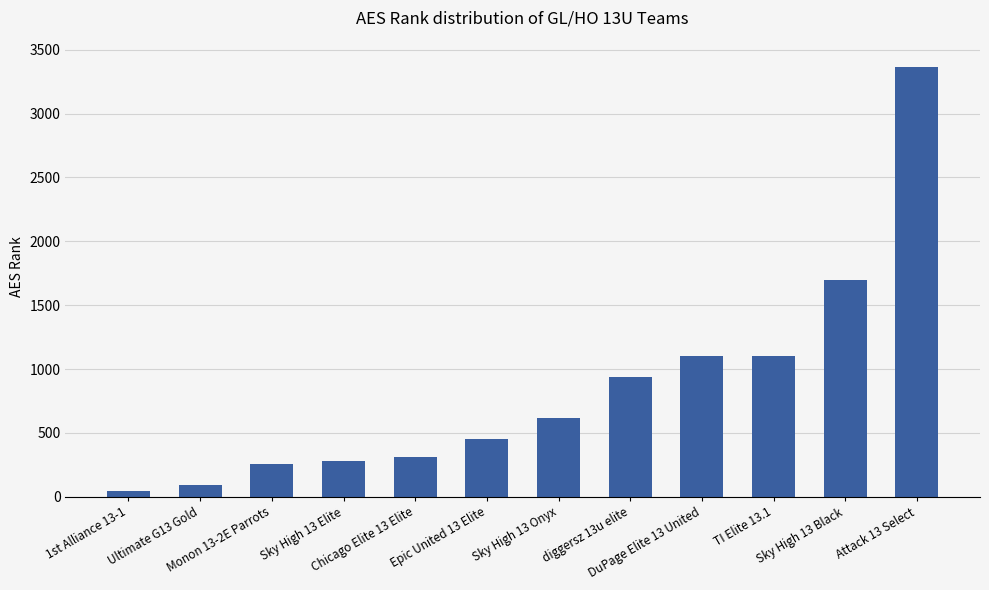

True or false: the data shows 542 at Chicago Elite 13 Elite.

False